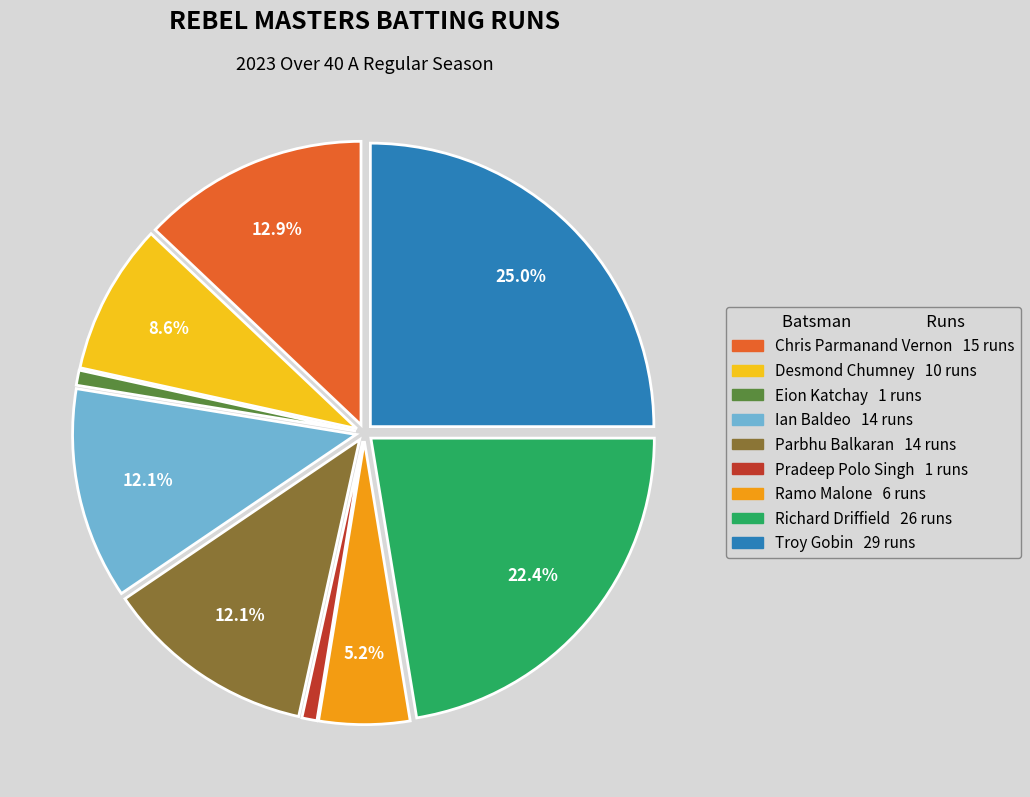

Is there any slice that represents more than half of the pie?

No